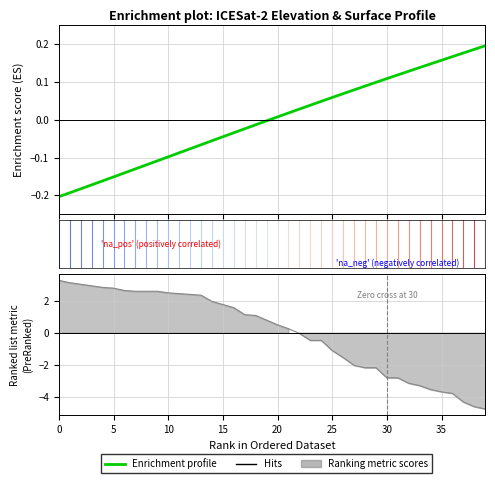

Reading left to right, transcribe all the data shown in this chart.

-0.2	-0.2	-0.2	-0.2	-0.2	-0.2	-0.1	-0.1	-0.1	-0.1	-0.1	-0.1	-0.1	-0.1	-0.1	-0.0	-0.0	-0.0	-0.0	-0.0	0.0	0.0	0.0	0.0	0.0	0.1	0.1	0.1	0.1	0.1	0.1	0.1	0.1	0.1	0.1	0.2	0.2	0.2	0.2	0.2